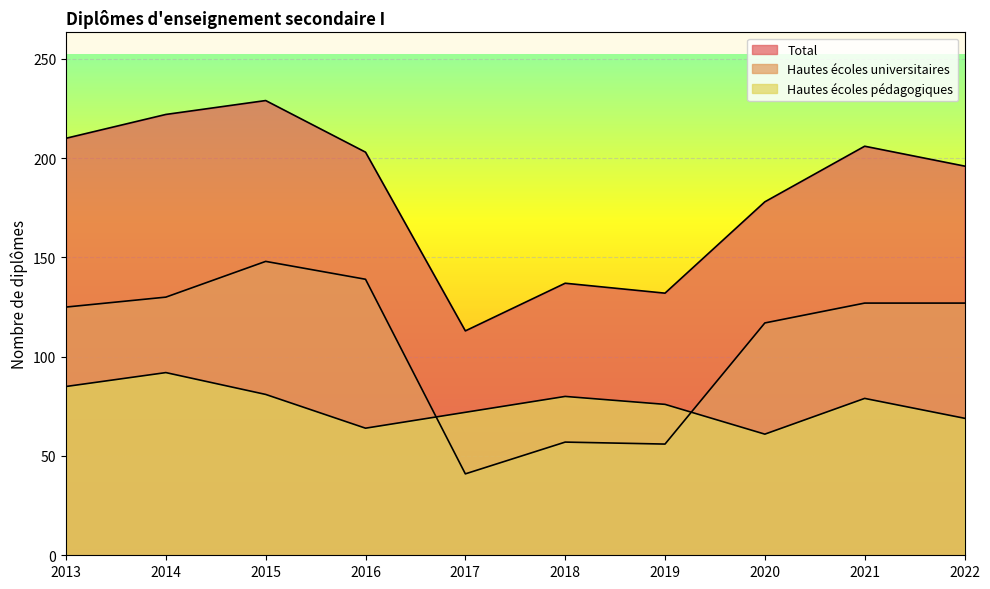

True or false: Hautes écoles universitaires and Total cross at least once.

False